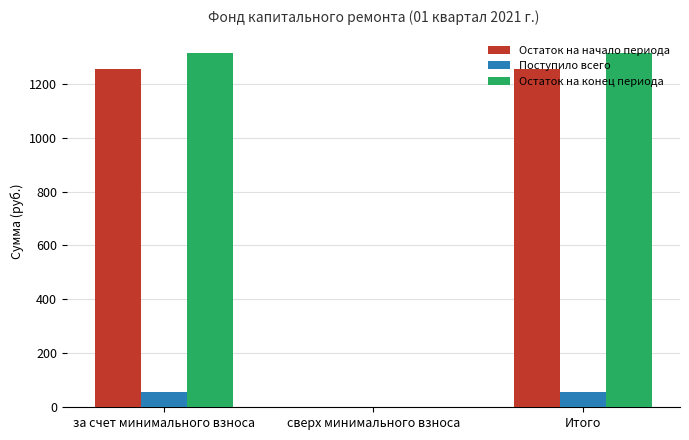

True or false: Поступило всего has a value of 57.9 at за счет минимального взноса.

True